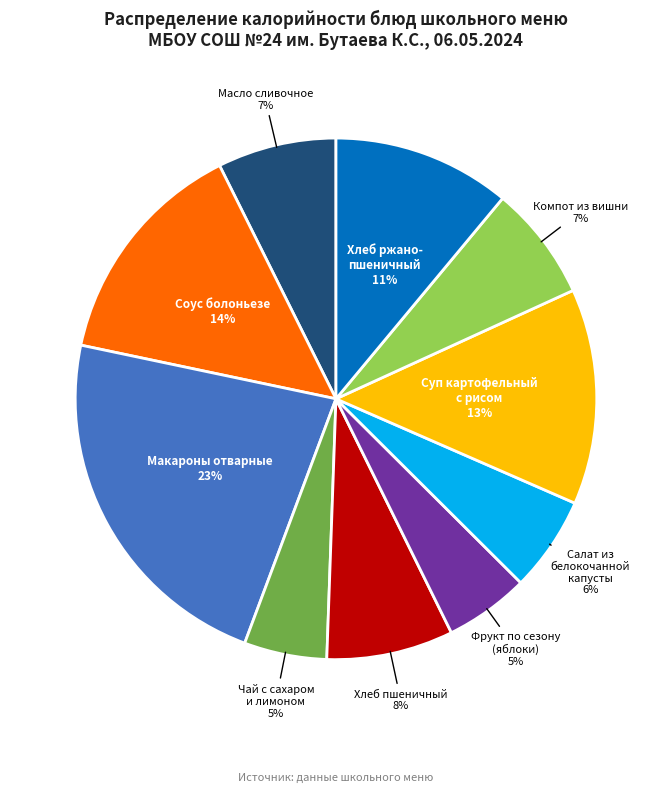

How many segments does this pie chart have?

10